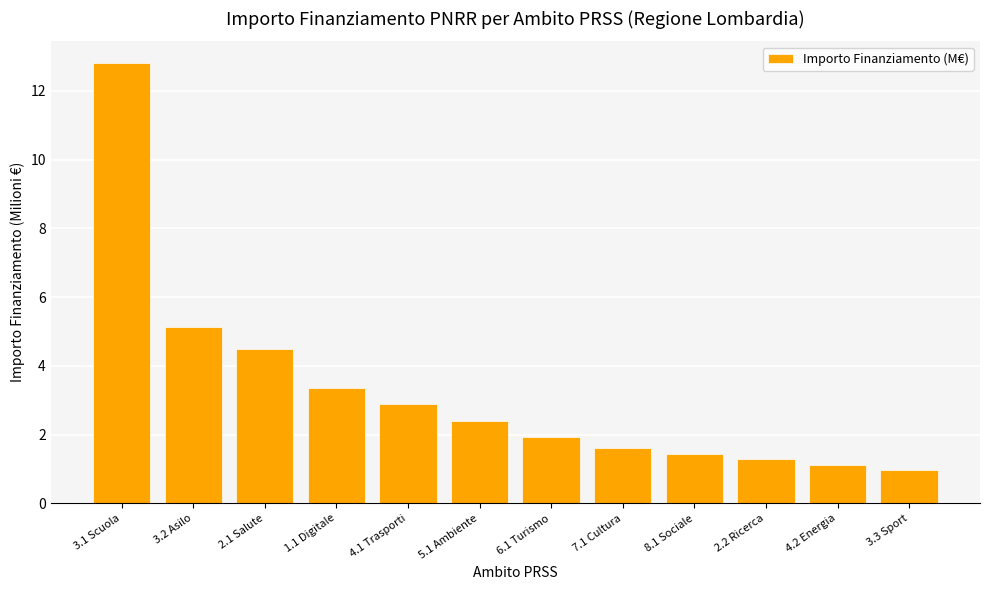

Are the bars grouped side by side (vs. stacked)?

No